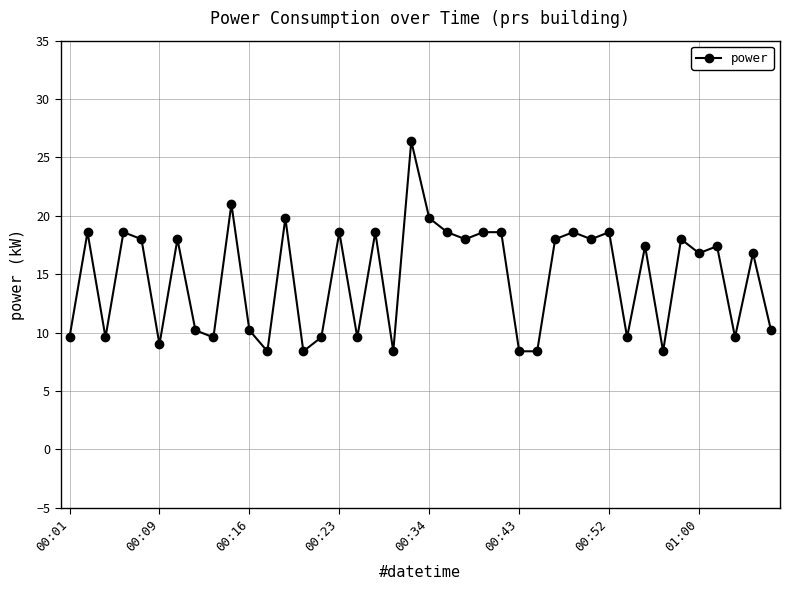

Count the number of values greater than 17.

21